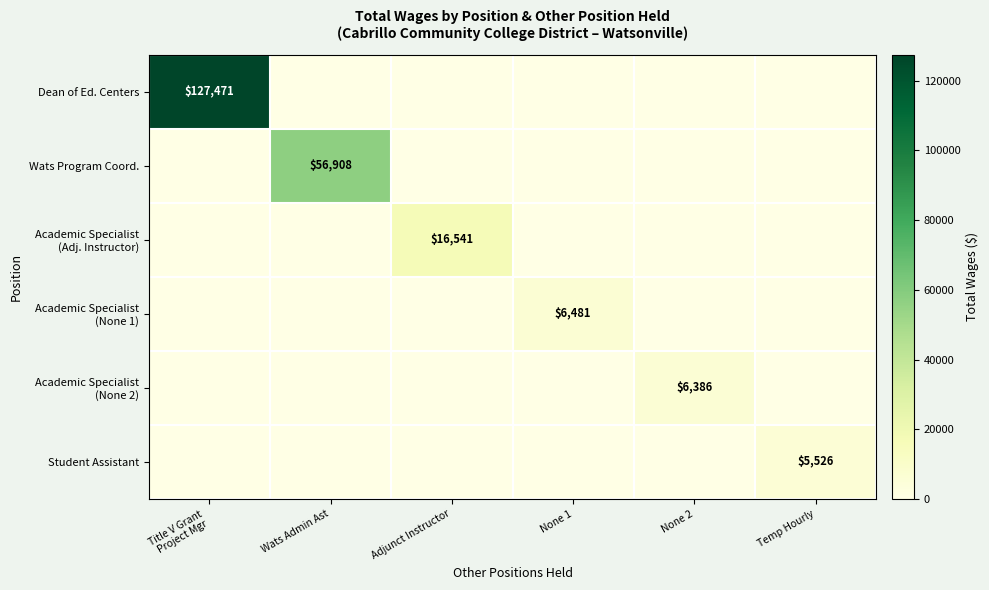

What is the total value across all series at None 2?

6386.0